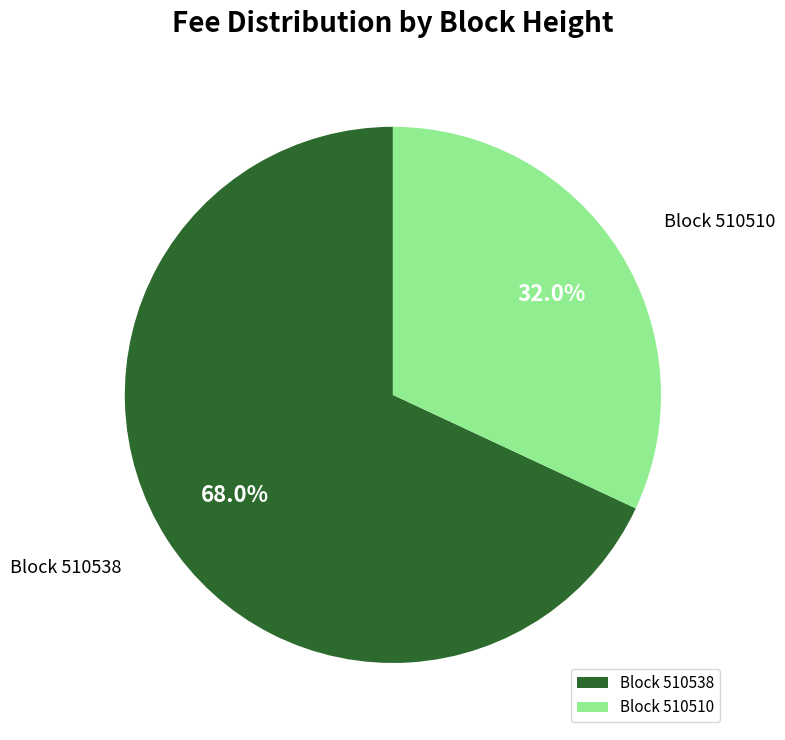

Which has a higher value, Block 510538 or Block 510510?

Block 510538